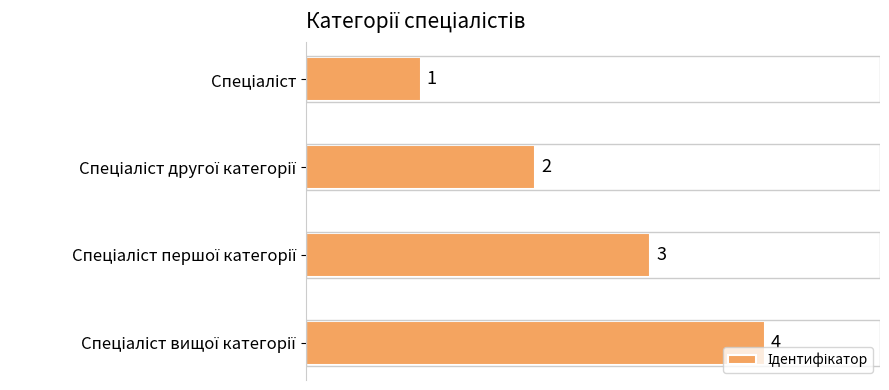

How many values are between 2 and 4?

3